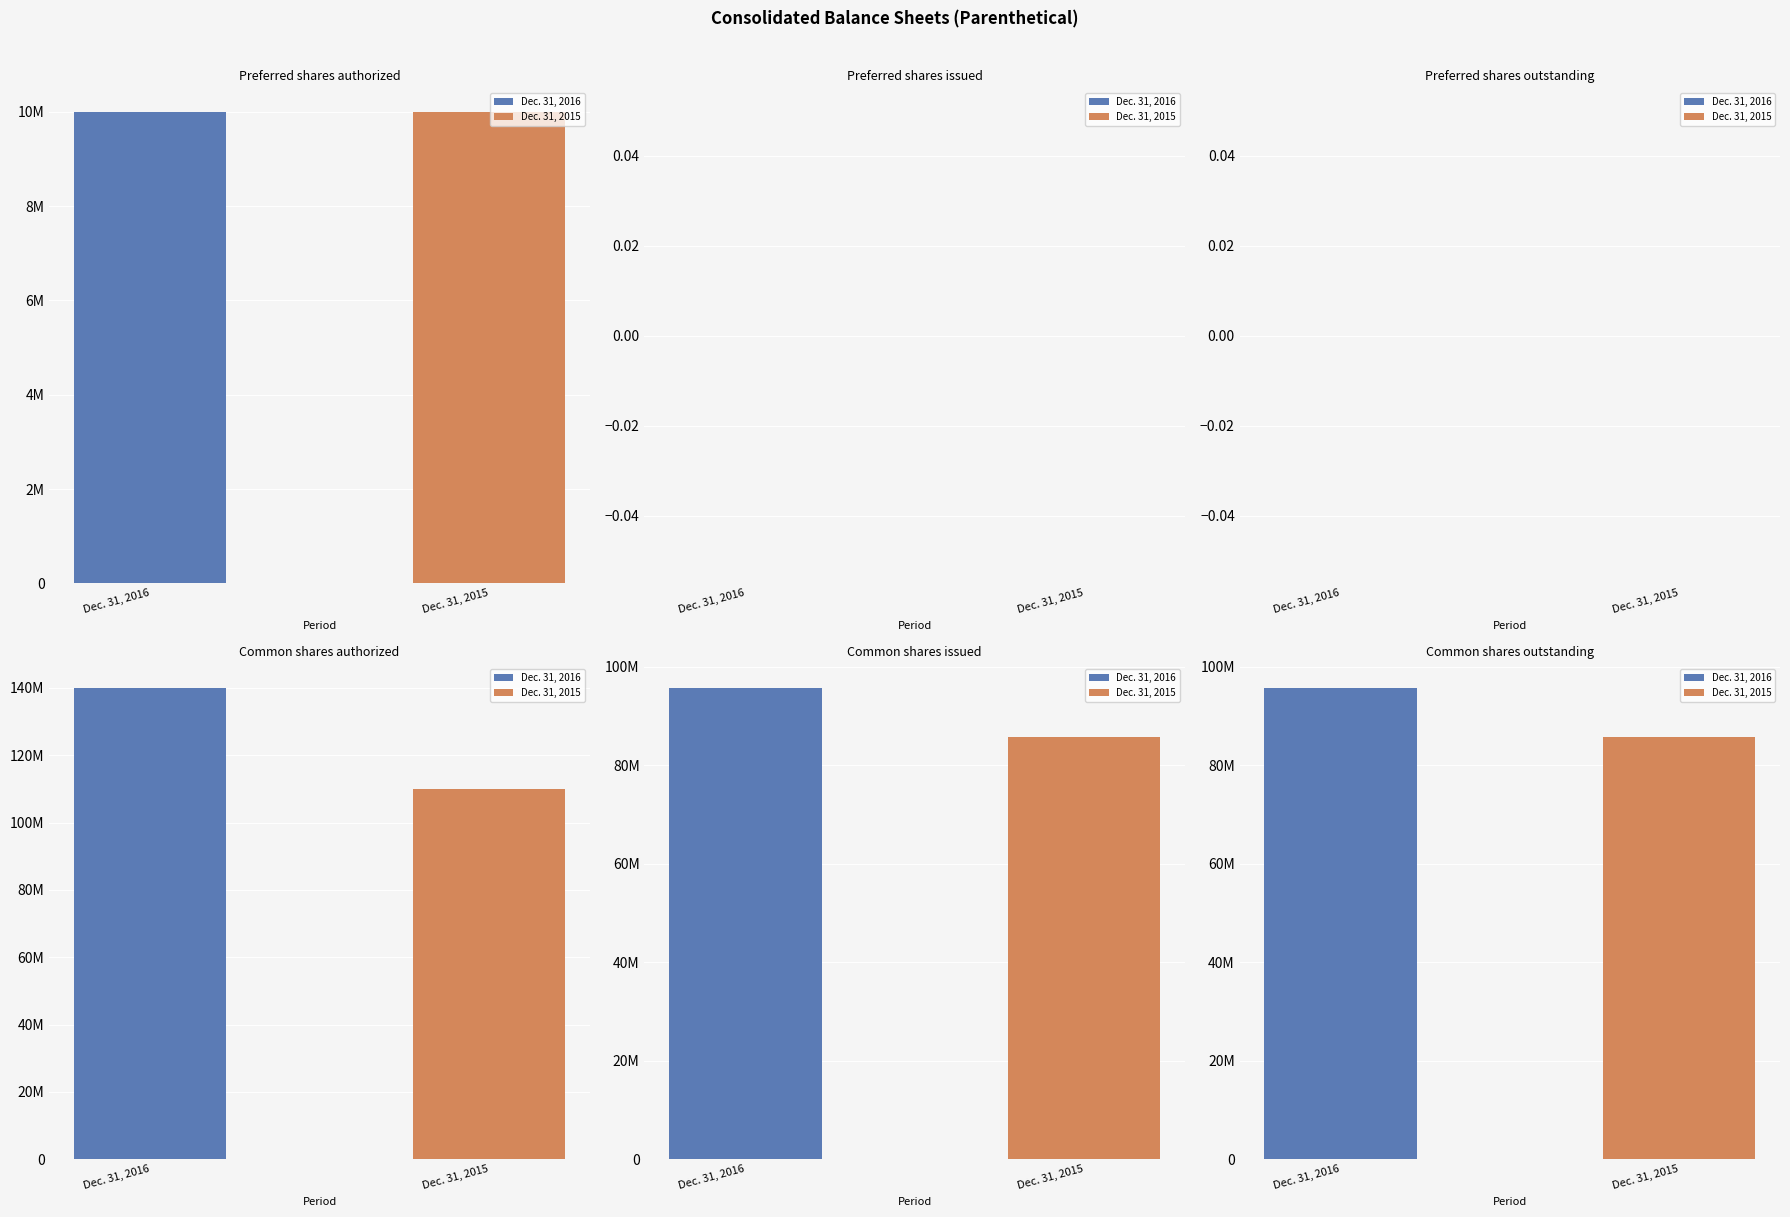

Rank the series by their average value, from lowest to highest.

Dec. 31, 2015, Dec. 31, 2016